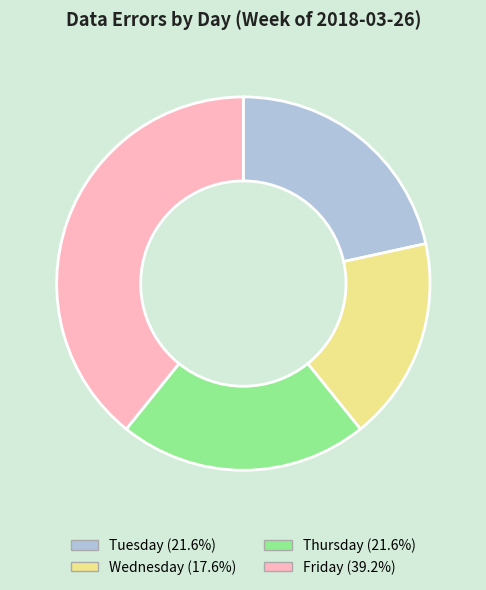

Count the number of slices in the pie.

4